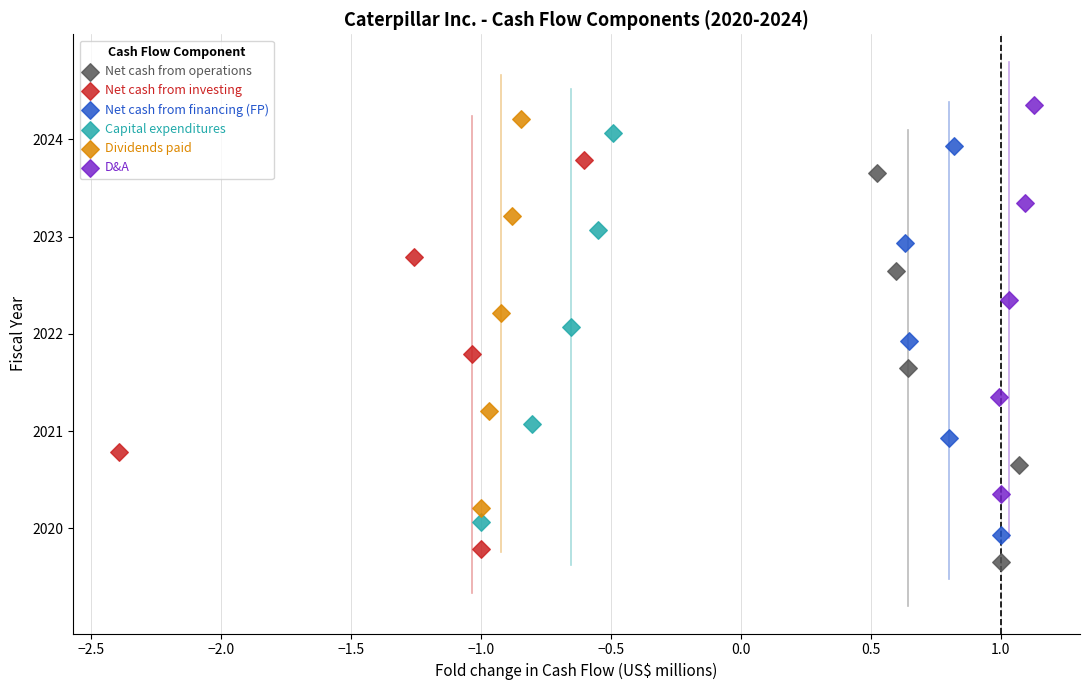

Which series contains the highest Y value?

D&A